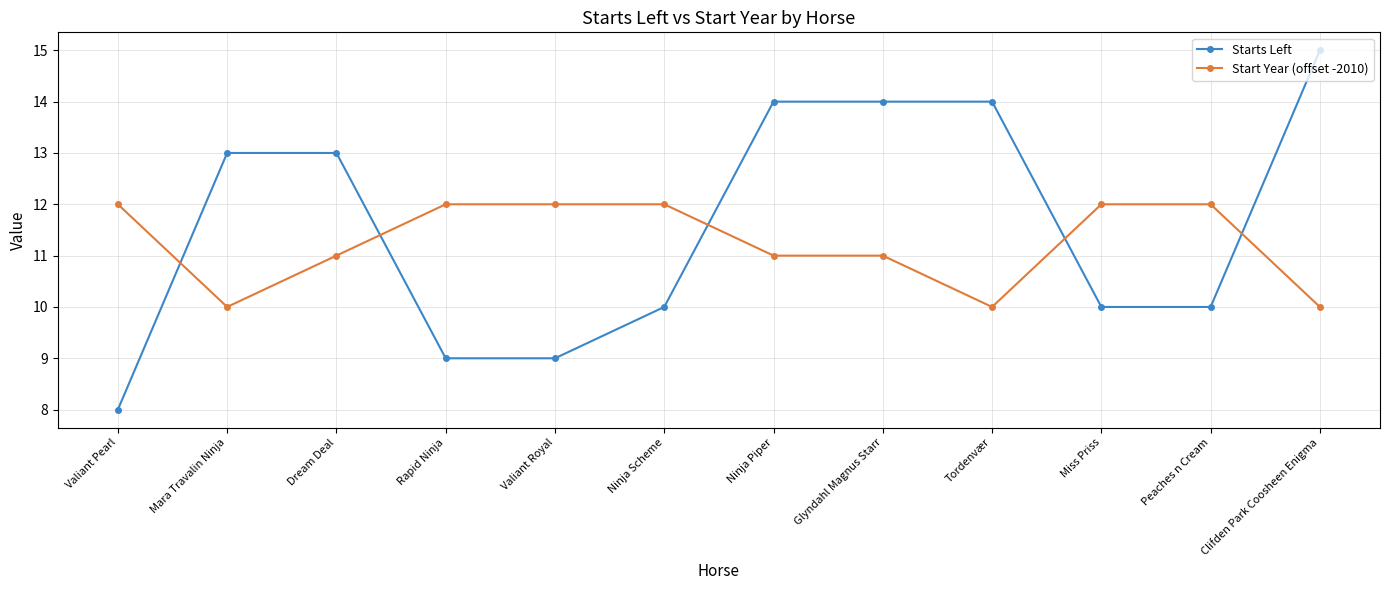

What are all the series names shown in the legend?

Starts Left, Start Year (offset -2010)